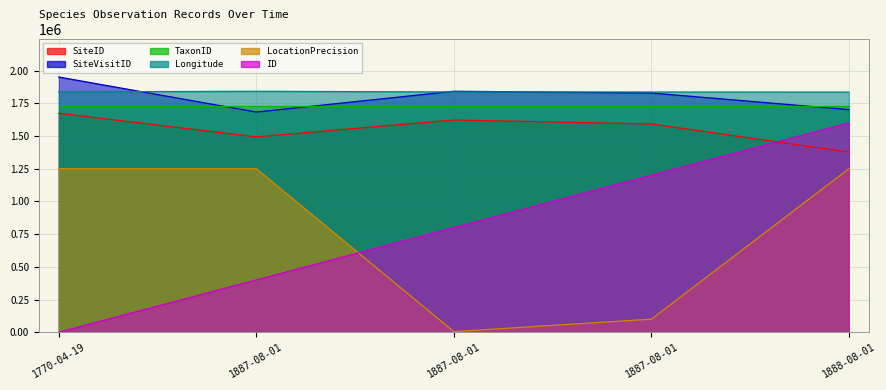

True or false: SiteVisitID and SiteID cross at least once.

False